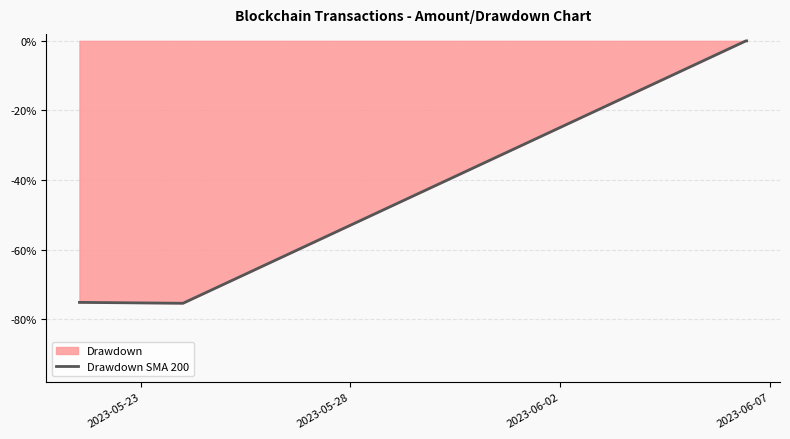

How many values are below 0?

3